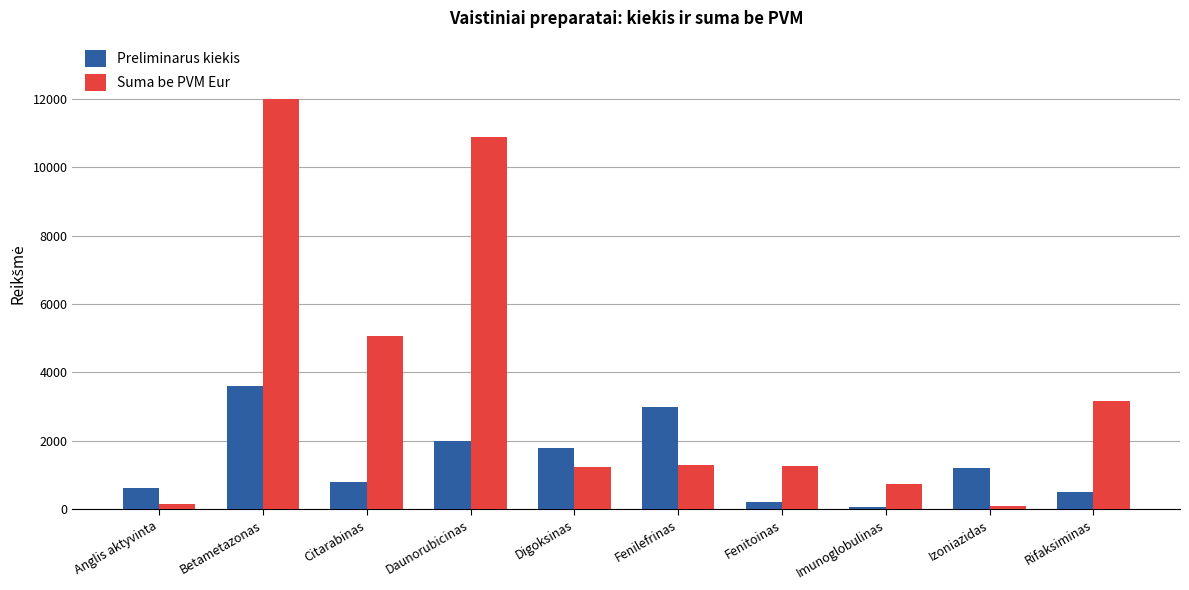

What is the spread (max minus min) of values at Rifaksiminas?

2665.0